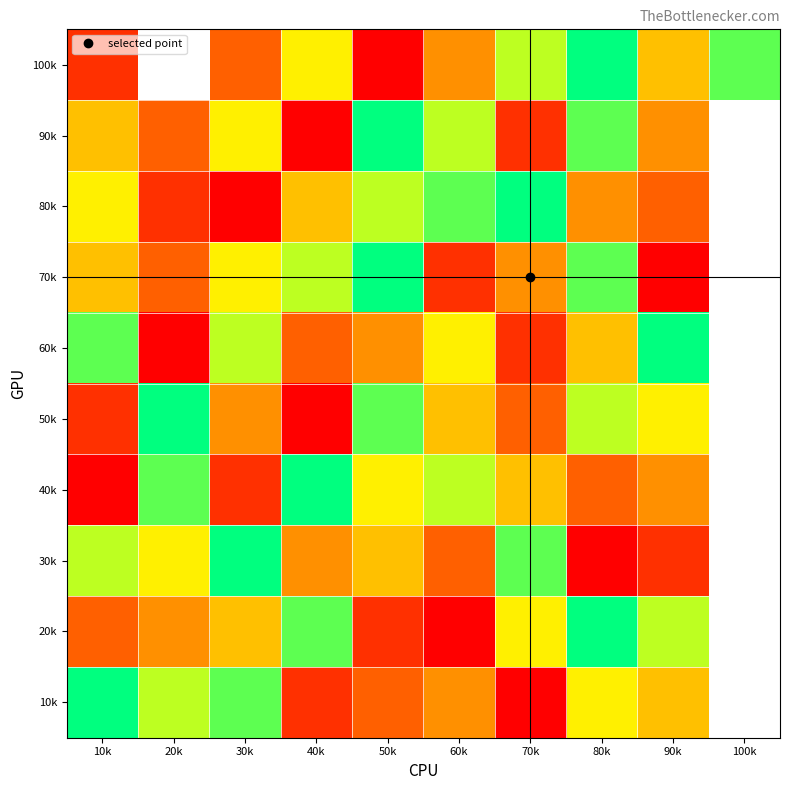

At how many categories does at least one series exceed 2?

10